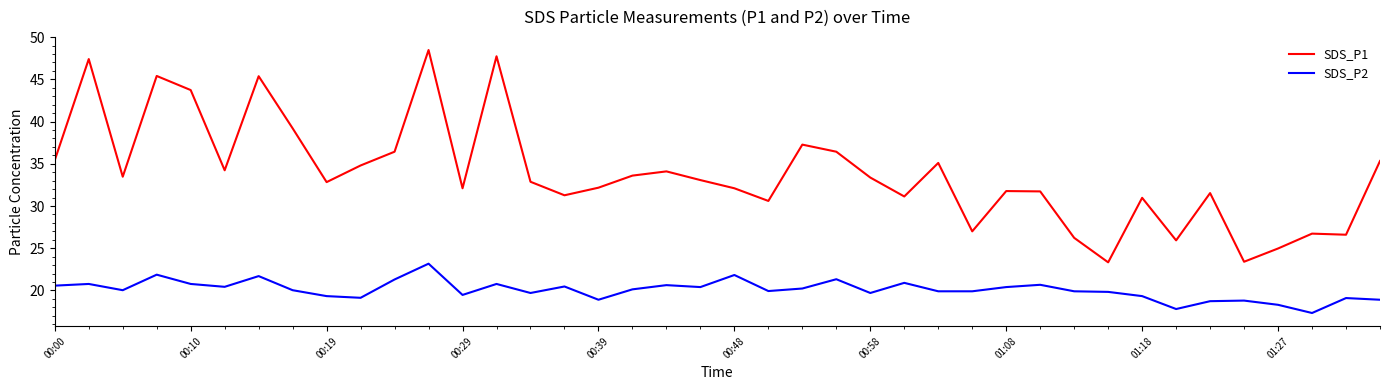

Which series has the largest total across all categories?

SDS_P1